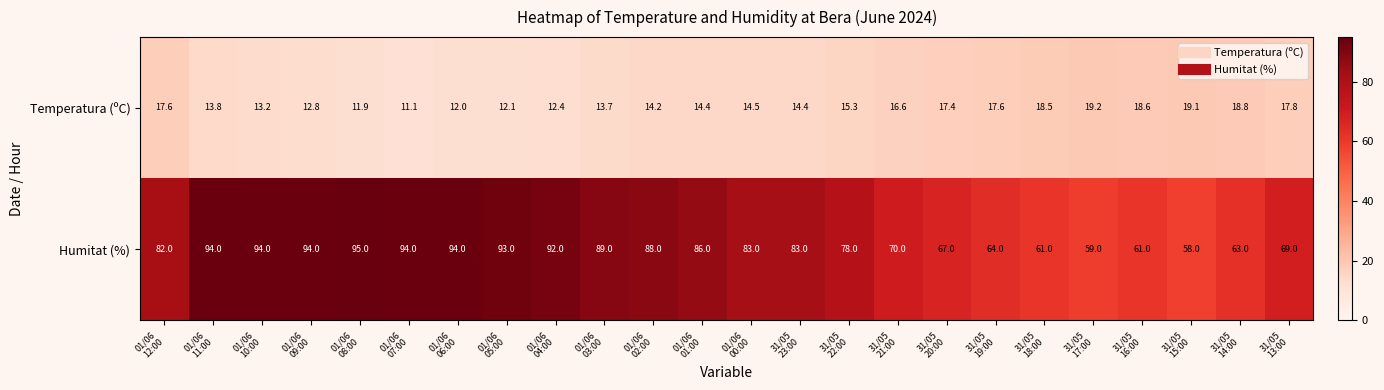

What is the average value of the Humitat (%) series?

79.6